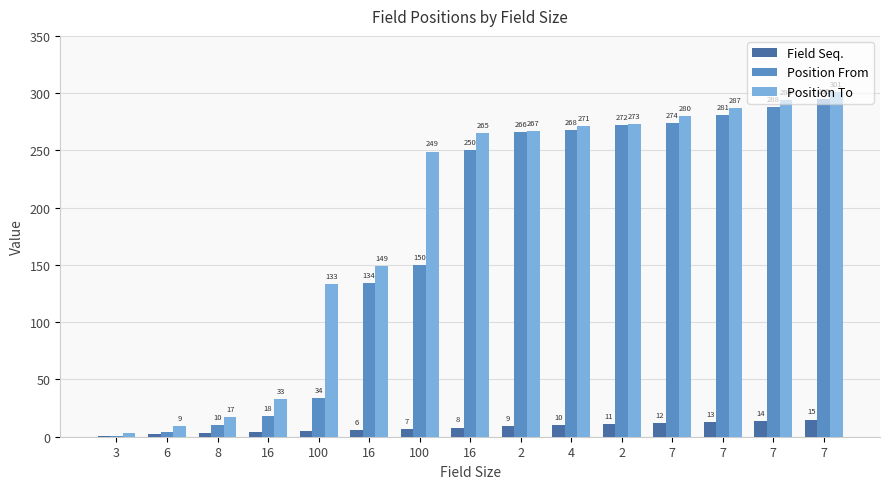

Which series has the widest spread of values?

Position To